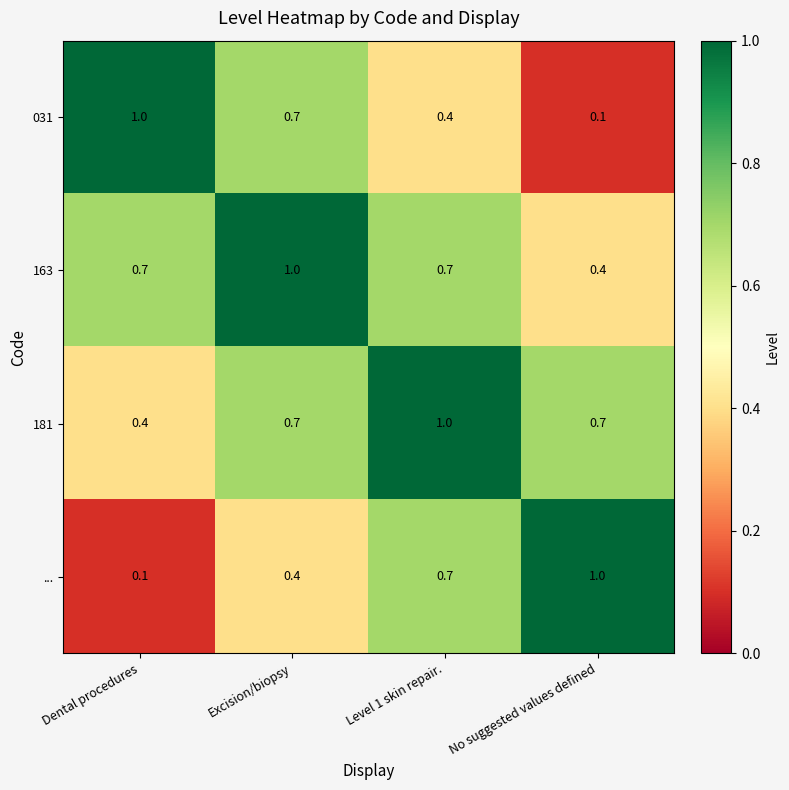

At Dental procedures, list the series in order from largest to smallest.

031, 163, 181, ...